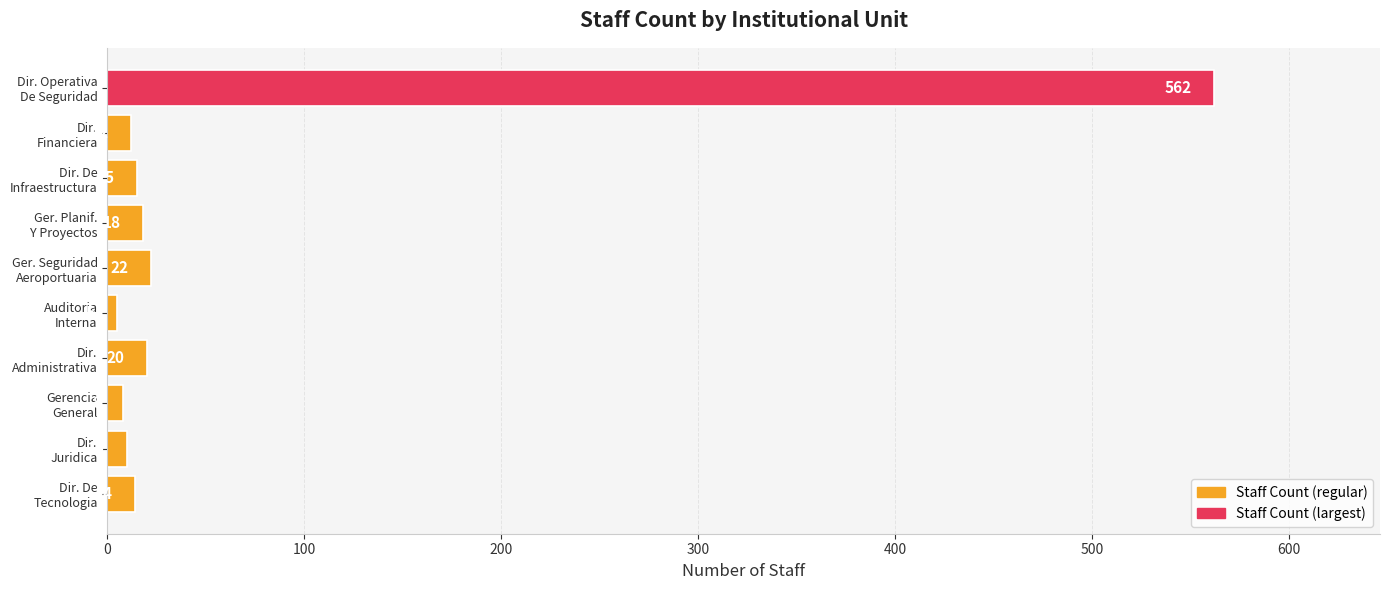

What is the value of the 8th bar from the top?

8